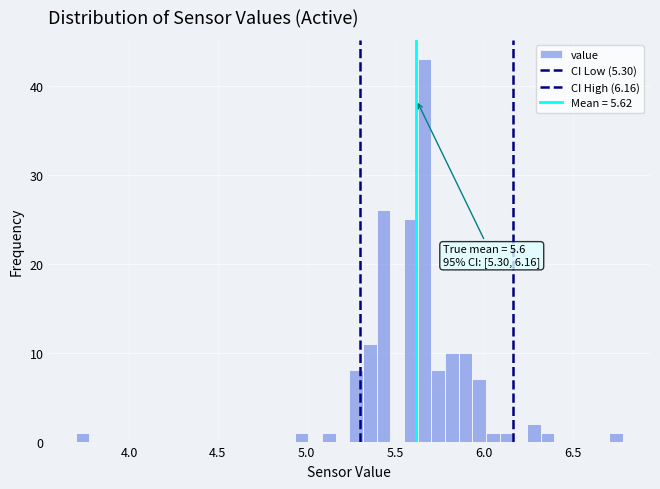

Read against the x-axis, roughly where is the centre of the tallest bar?

5.65